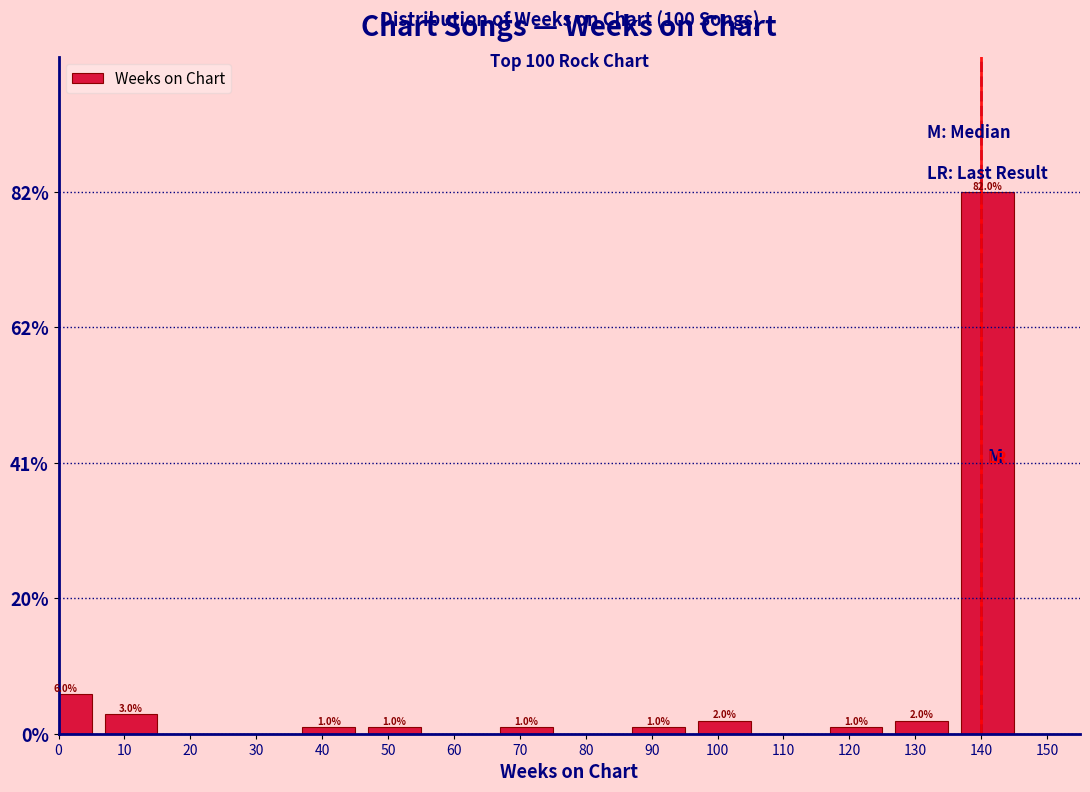

Reading left to right, extract all data points from this chart.

0=6	10=3	20=0	30=0	40=1	50=1	60=0	70=1	80=0	90=1	100=2	110=0	120=1	130=2	140=82